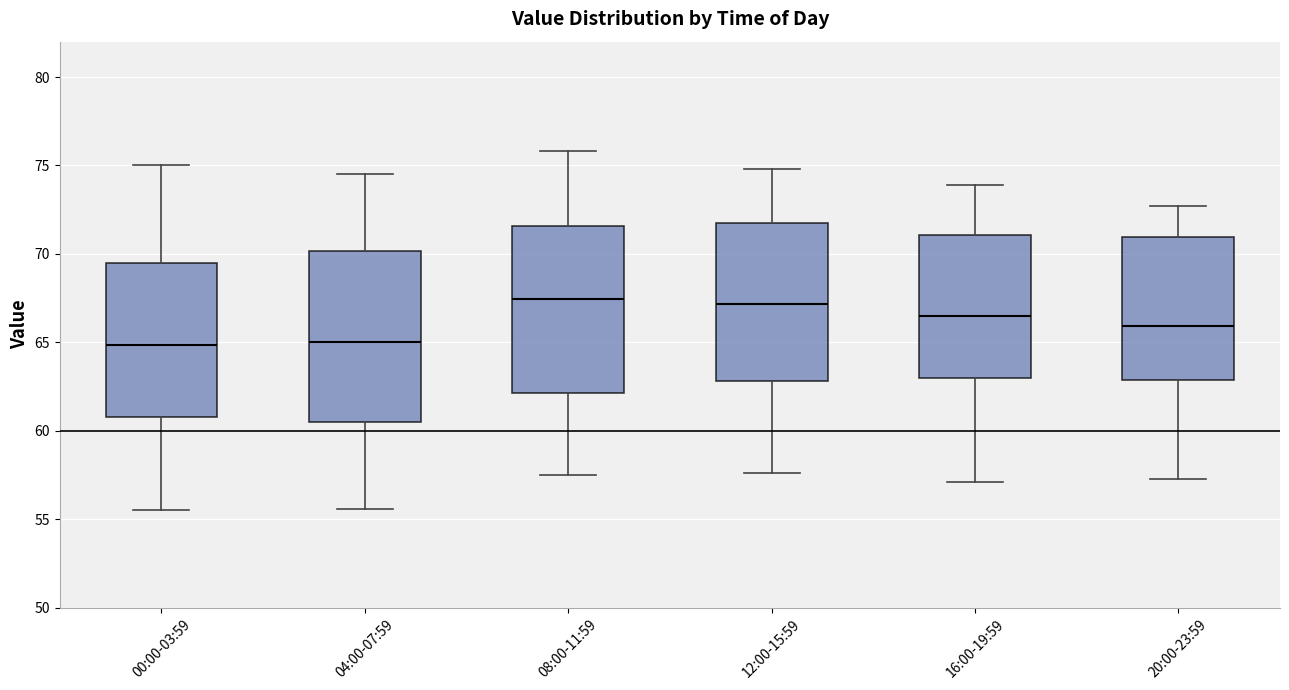

Where does the upper whisker of the box for 20:00-23:59 end on the y-axis? The values are not printed on the chart, so give them approximately, as read against the axis.

72.5